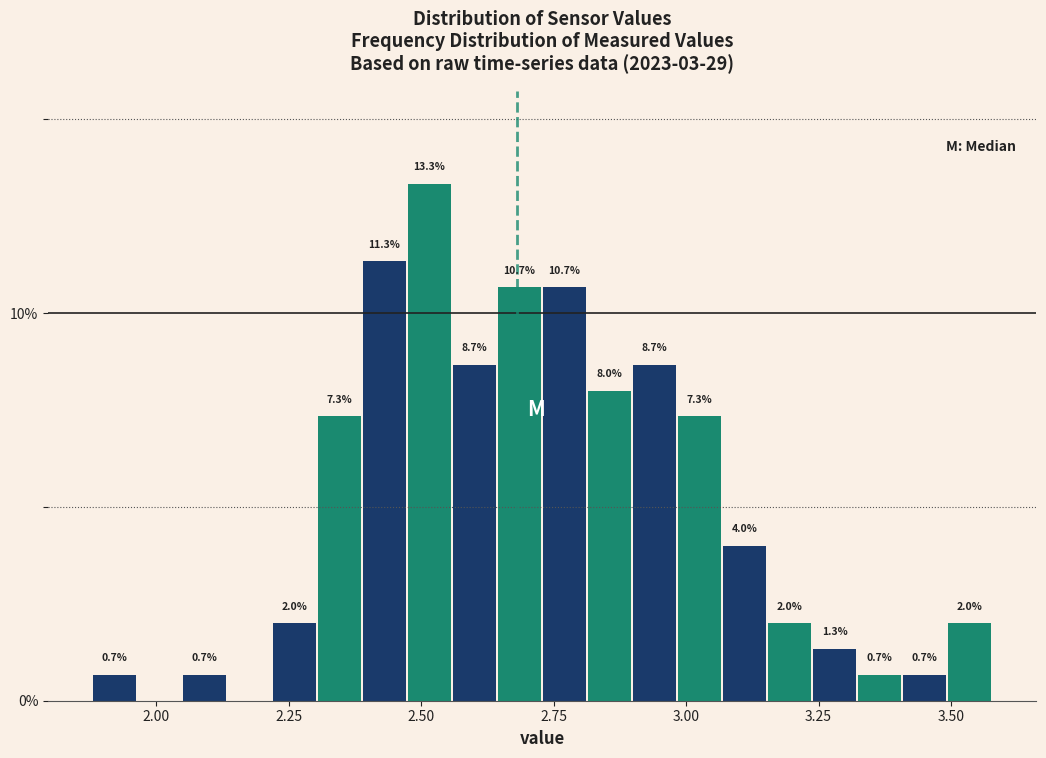

Read against the x-axis, roughly where is the centre of the tallest bar?

2.50